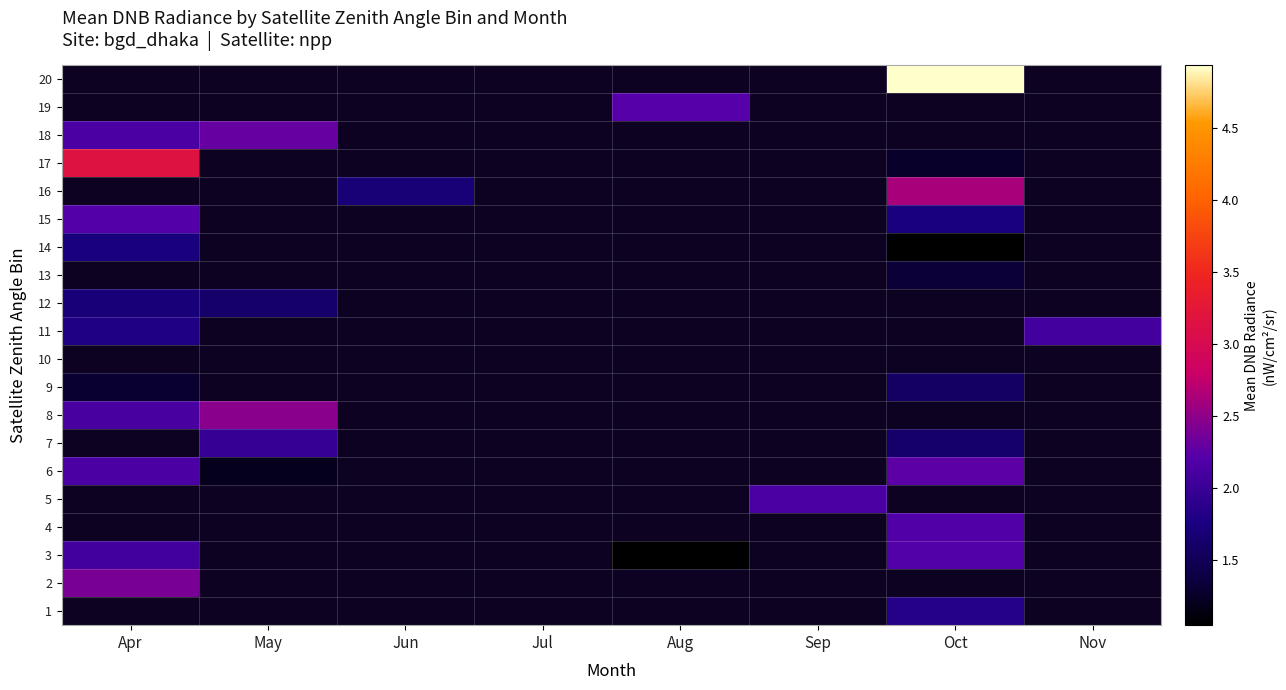

At which category does the chart reach its minimum across all series?

Oct